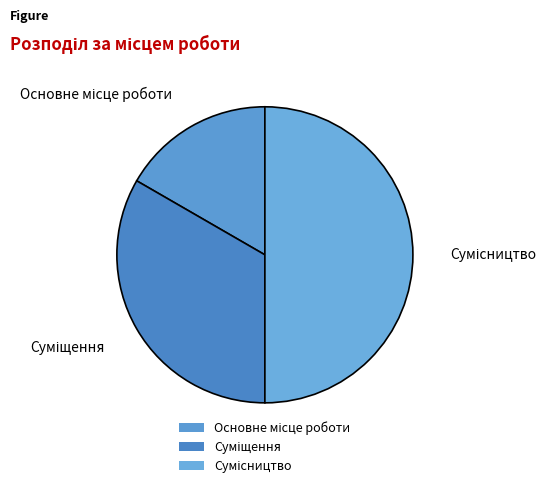

Does Основне місце роботи account for over 50% of the chart?

No